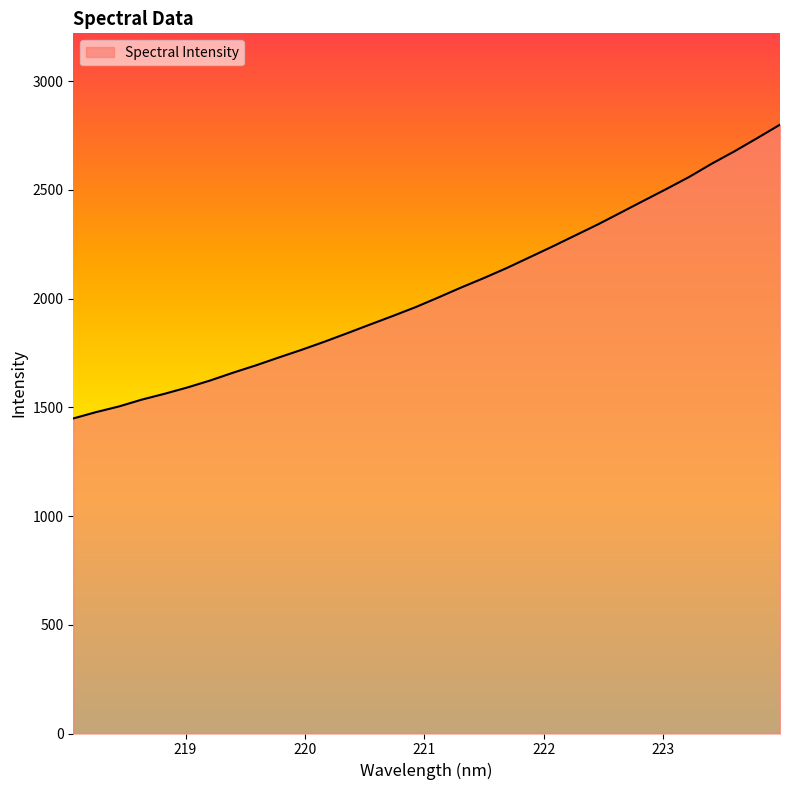

True or false: there are more than 1 points higher than both neighbors.

False